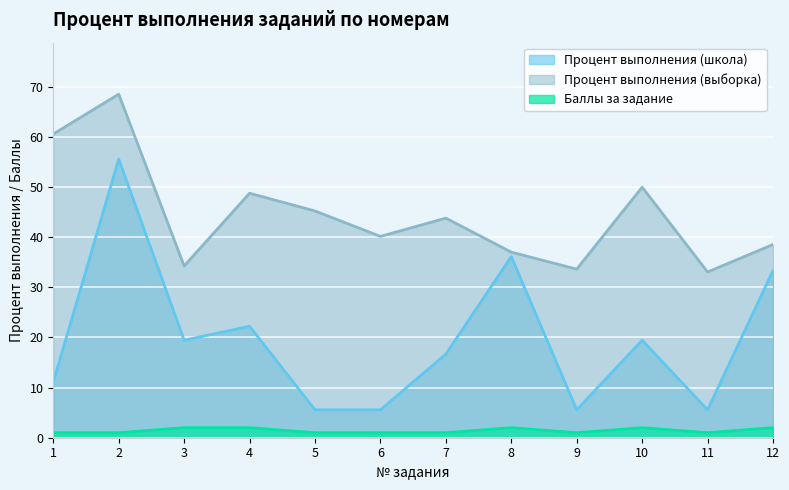

True or false: Баллы за задание and Процент выполнения (выборка) intersect in this chart.

False